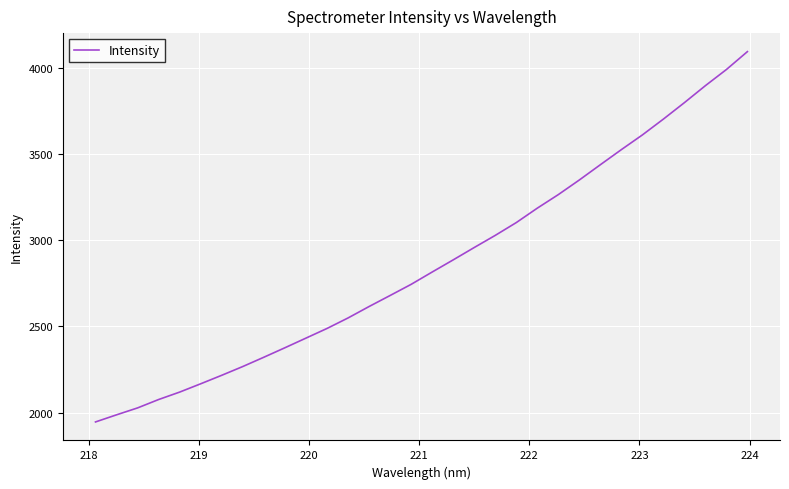

What is the difference between the maximum and minimum values?

2148.1